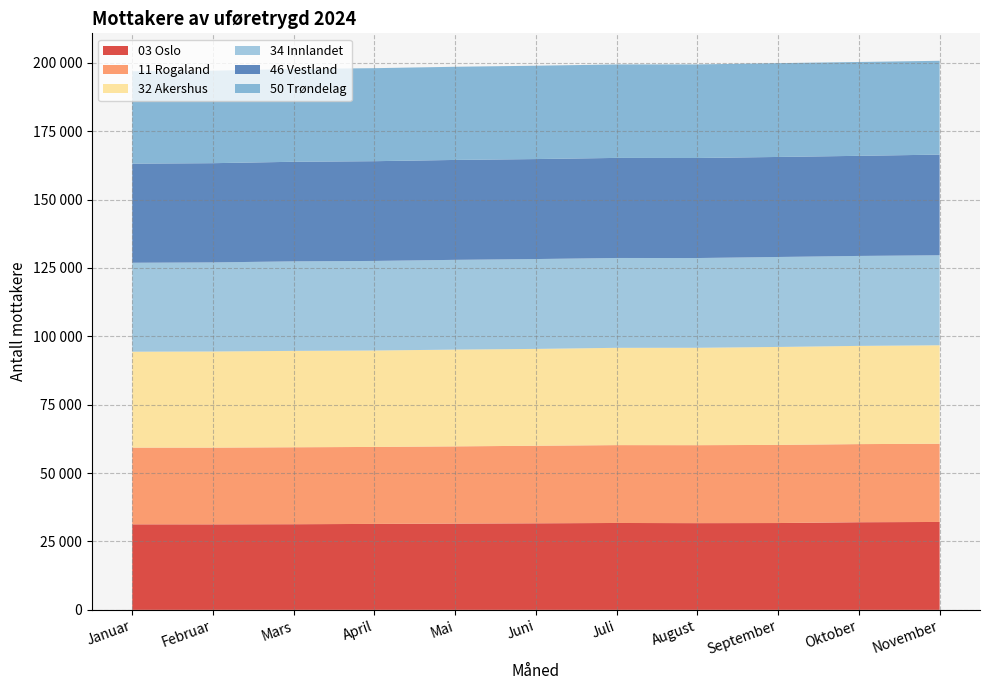

Reading right to left, list all the values displayed in this chart.

03 Oslo: November=32132	Oktober=32030	September=31736	August=31697	Juli=31759	Juni=31637	Mai=31535	April=31415	Mars=31306	Februar=31254	Januar=31265
11 Rogaland: November=28589	Oktober=28560	September=28564	August=28503	Juli=28463	Juni=28351	Mai=28229	April=28143	Mars=28129	Februar=28051	Januar=28041
32 Akershus: November=36006	Oktober=35906	September=35806	August=35606	Juli=35566	Juni=35407	Mai=35372	April=35249	Mars=35237	Februar=35143	Januar=35068
34 Innlandet: November=32899	Oktober=32880	September=32887	August=32803	Juli=32843	Juni=32842	Mai=32812	April=32742	Mars=32725	Februar=32560	Januar=32511
46 Vestland: November=36789	Oktober=36594	September=36565	August=36567	Juli=36579	Juni=36550	Mai=36520	April=36462	Mars=36399	Februar=36274	Januar=36227
50 Trøndelag: November=34297	Oktober=34306	September=34291	August=34204	Juli=34164	Juni=34125	Mai=34059	April=33998	Mars=33941	Februar=33812	Januar=33767